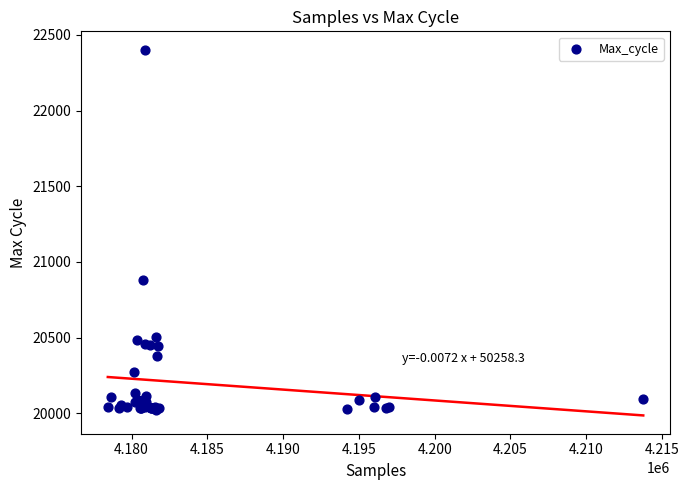

What Y value in the scatter plot is closest to 21214?

20883